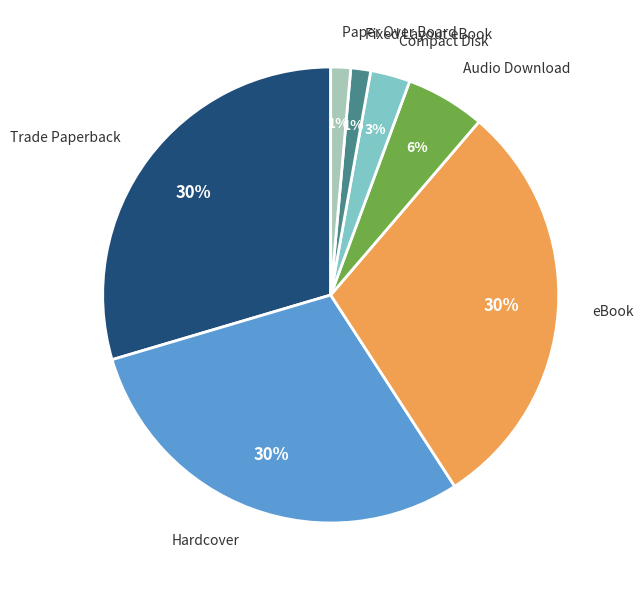

What is the ratio of the value at eBook to the value at Hardcover?

1.0